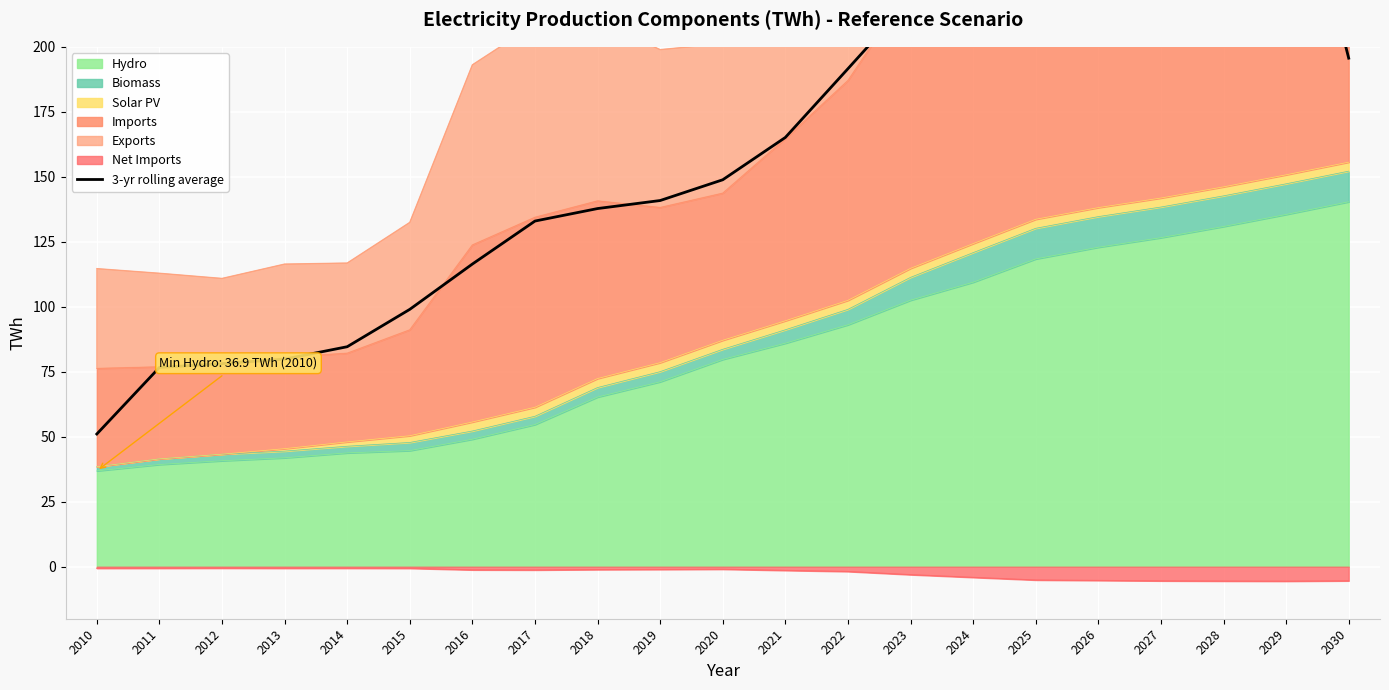

Between 2022 and 2019, which is larger?

2022